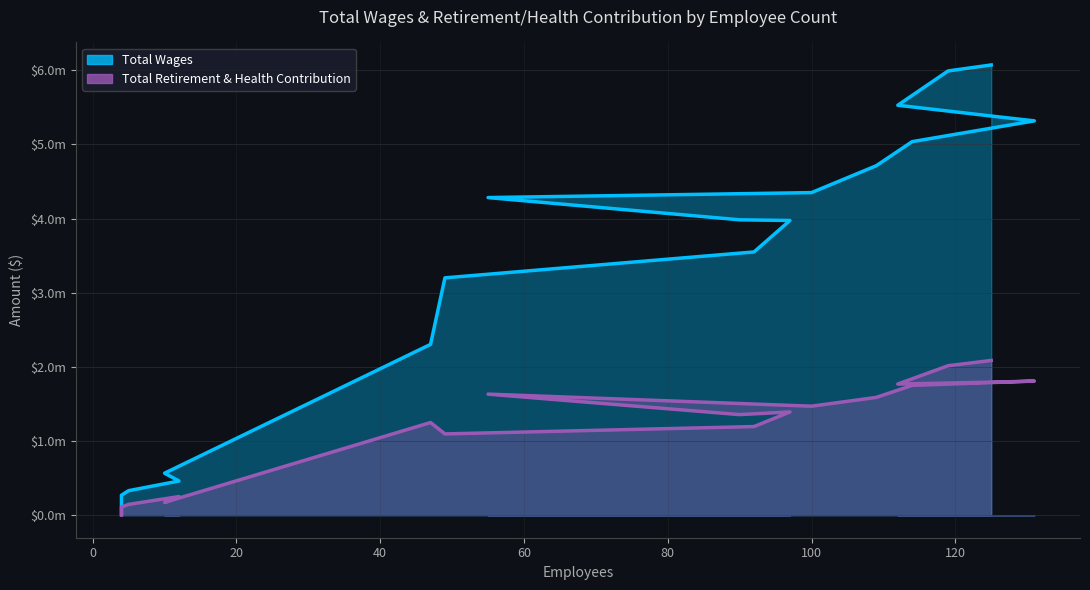

Is it true that Total Wages equals 2337792 at Plantation School?

False